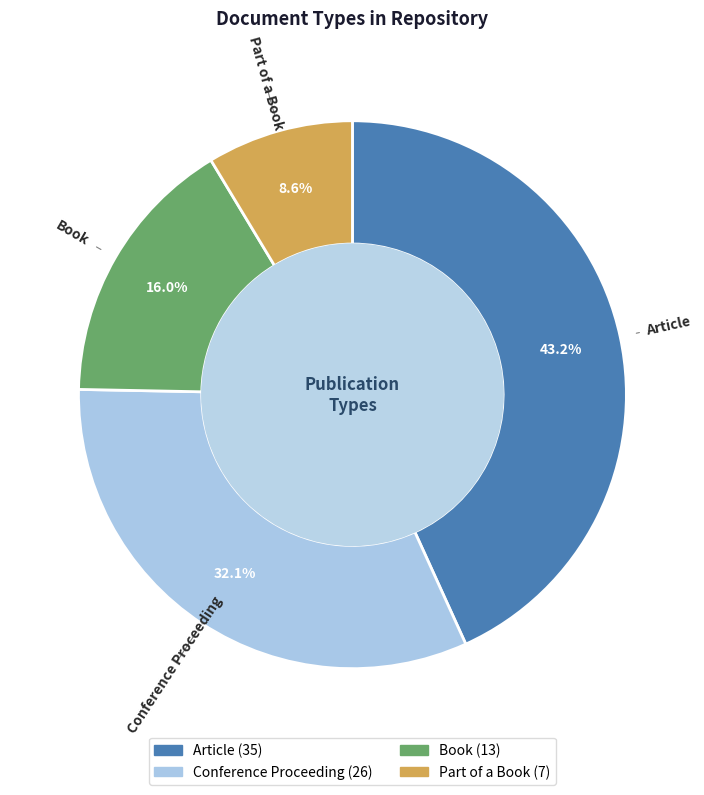

Which slice is the largest?

Article